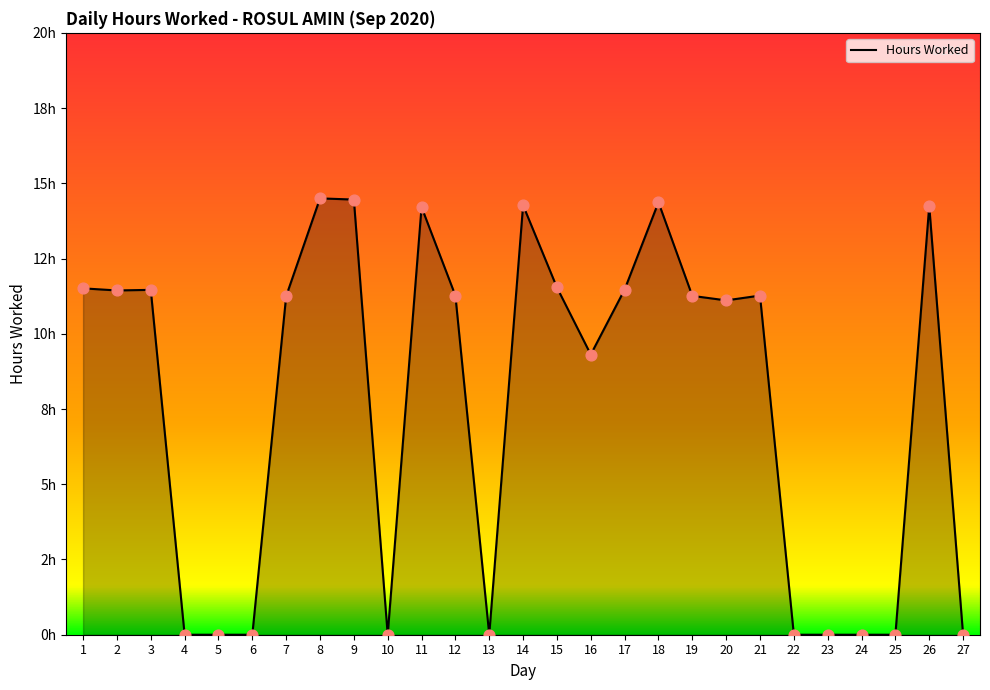

What is the change in value from 1 to 24?

-11.5